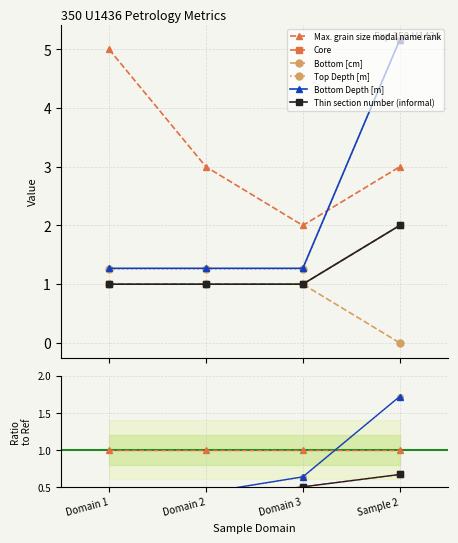

What is the difference between the Bottom [cm] values at Domain 2 and Domain 1?

0.1